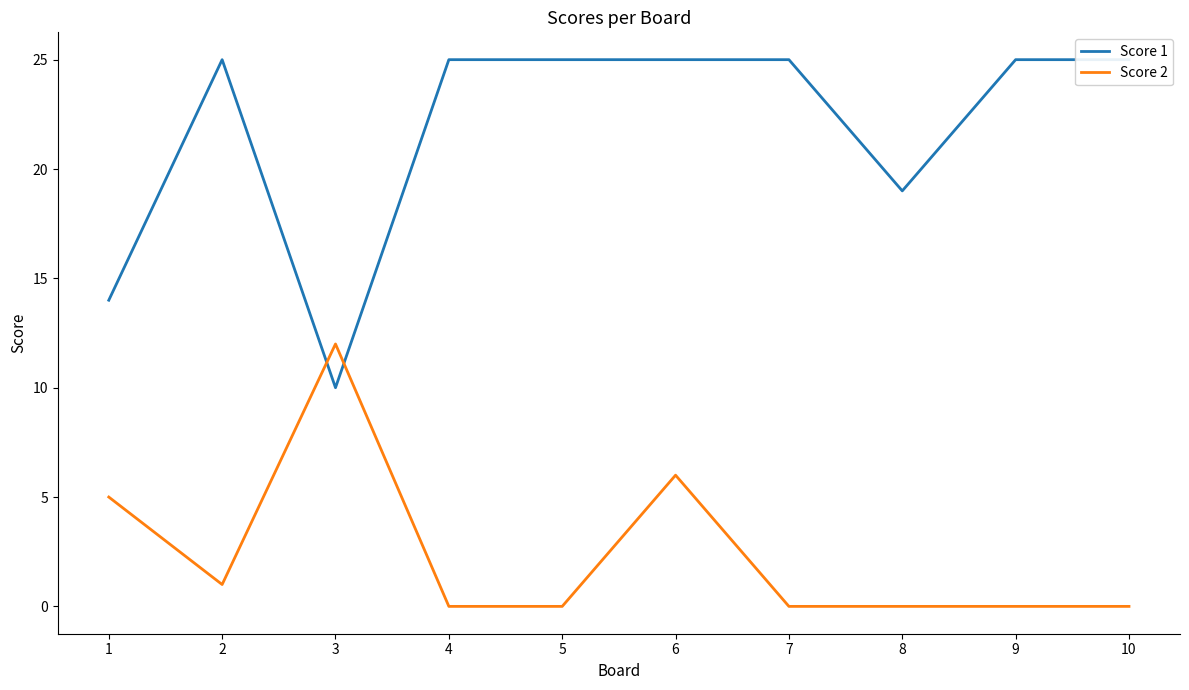

Is it true that Score 2 equals 9 at 6?

False